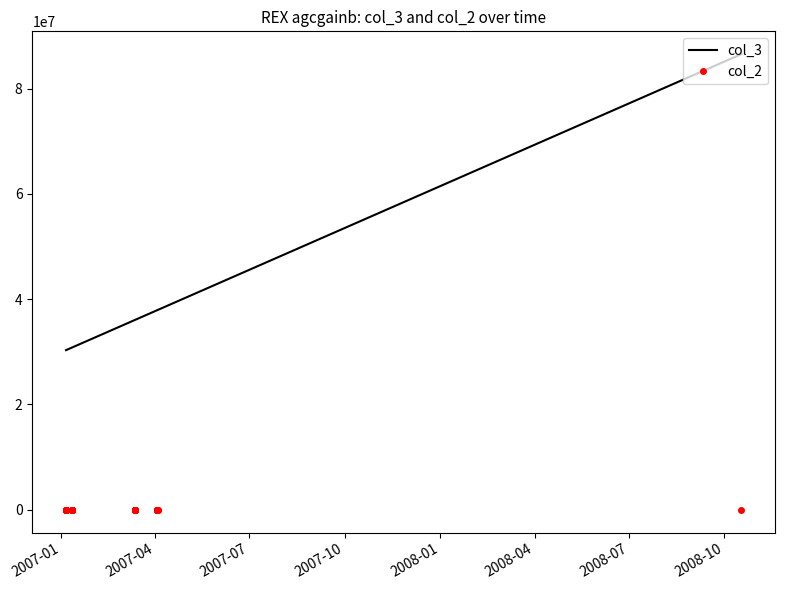

List the series in order of their peak value, lowest first.

col_2, col_3